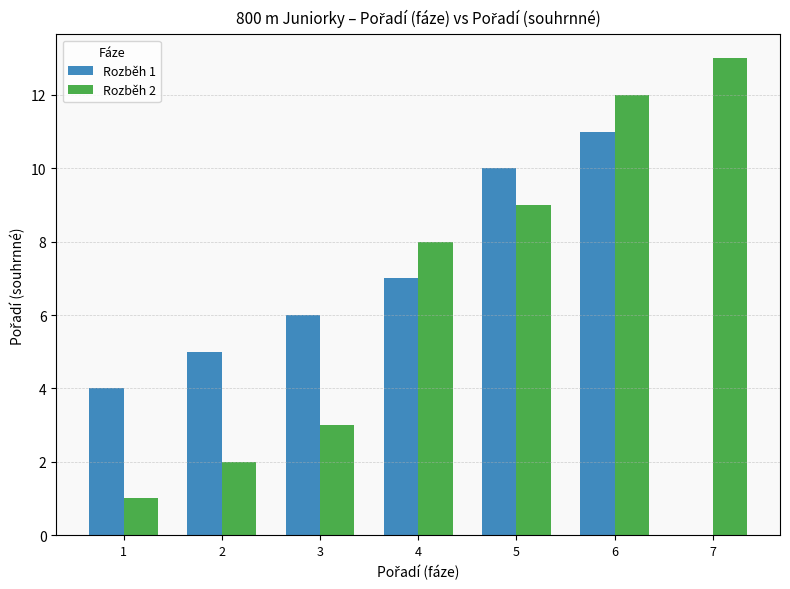

Are the bars horizontal?

No